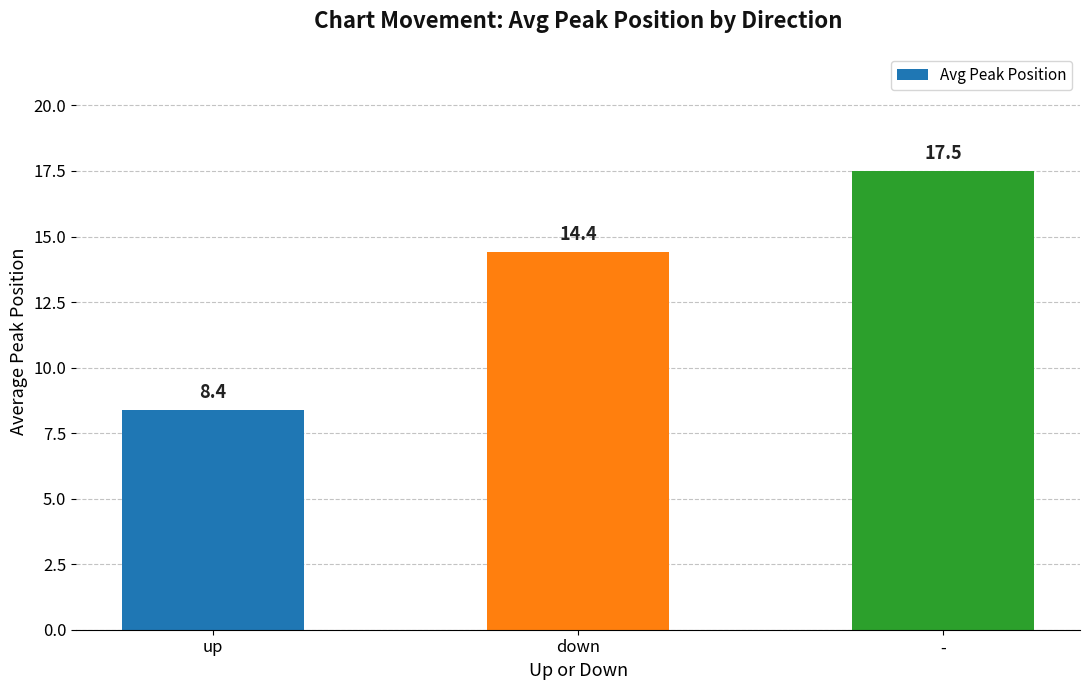

How many bars are there in total?

3